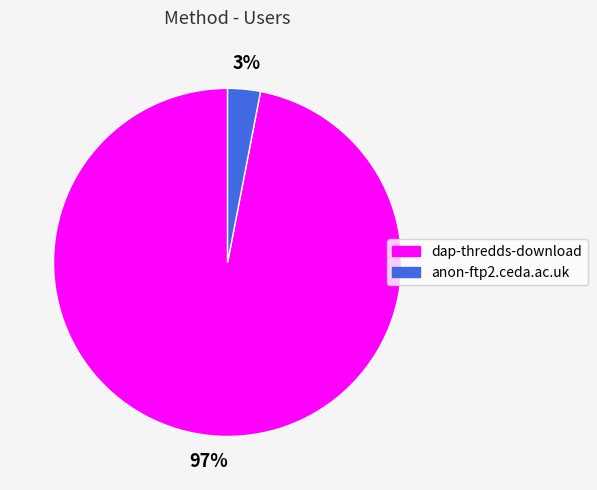

Rank the categories by value from lowest to highest.

anon-ftp2.ceda.ac.uk, dap-thredds-download